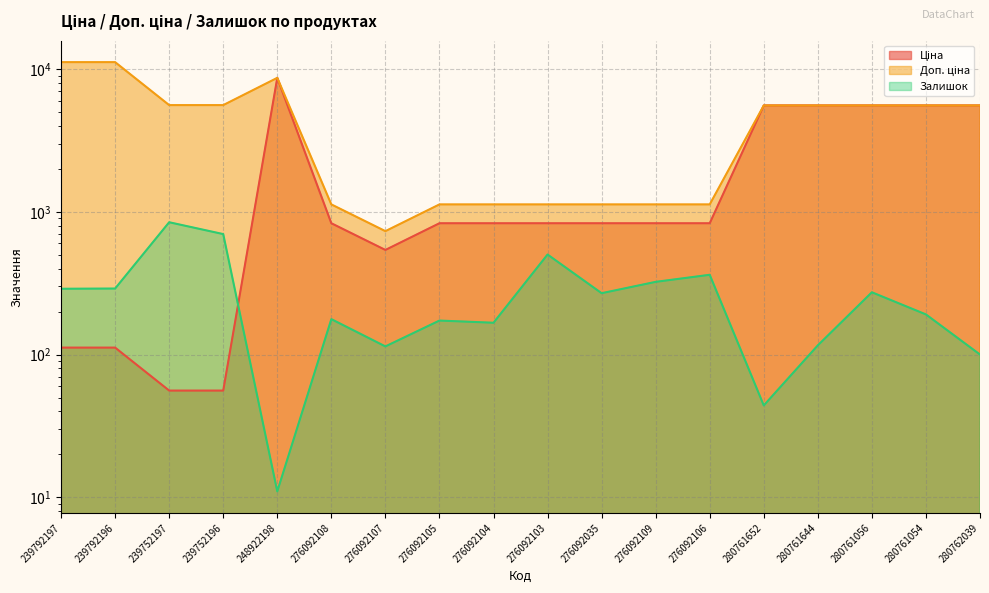

What is the approximate value of Доп. ціна at 280761056?

5560.3